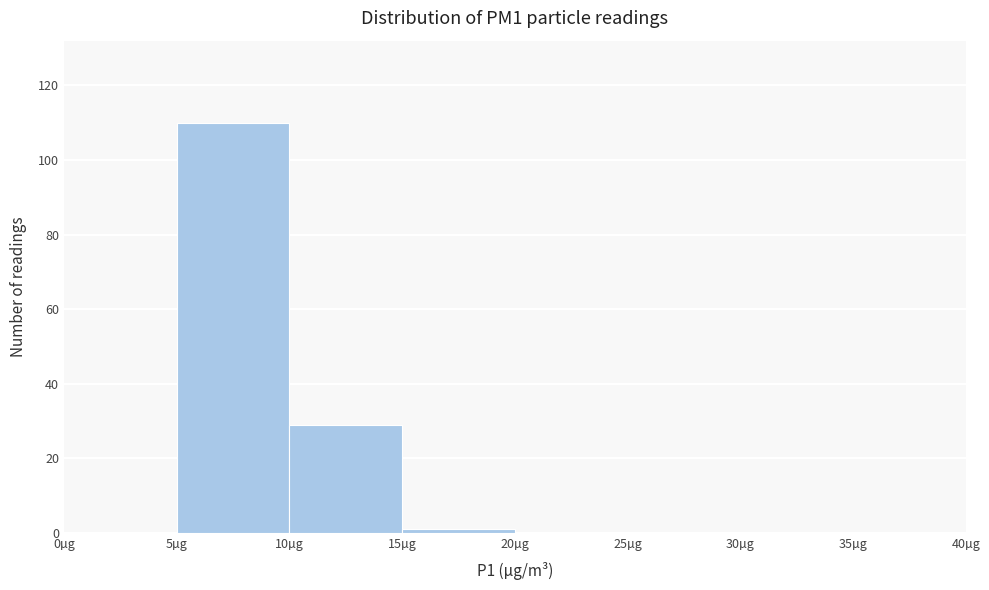

Over which range of the x-axis is the bar tallest?

5 to 10